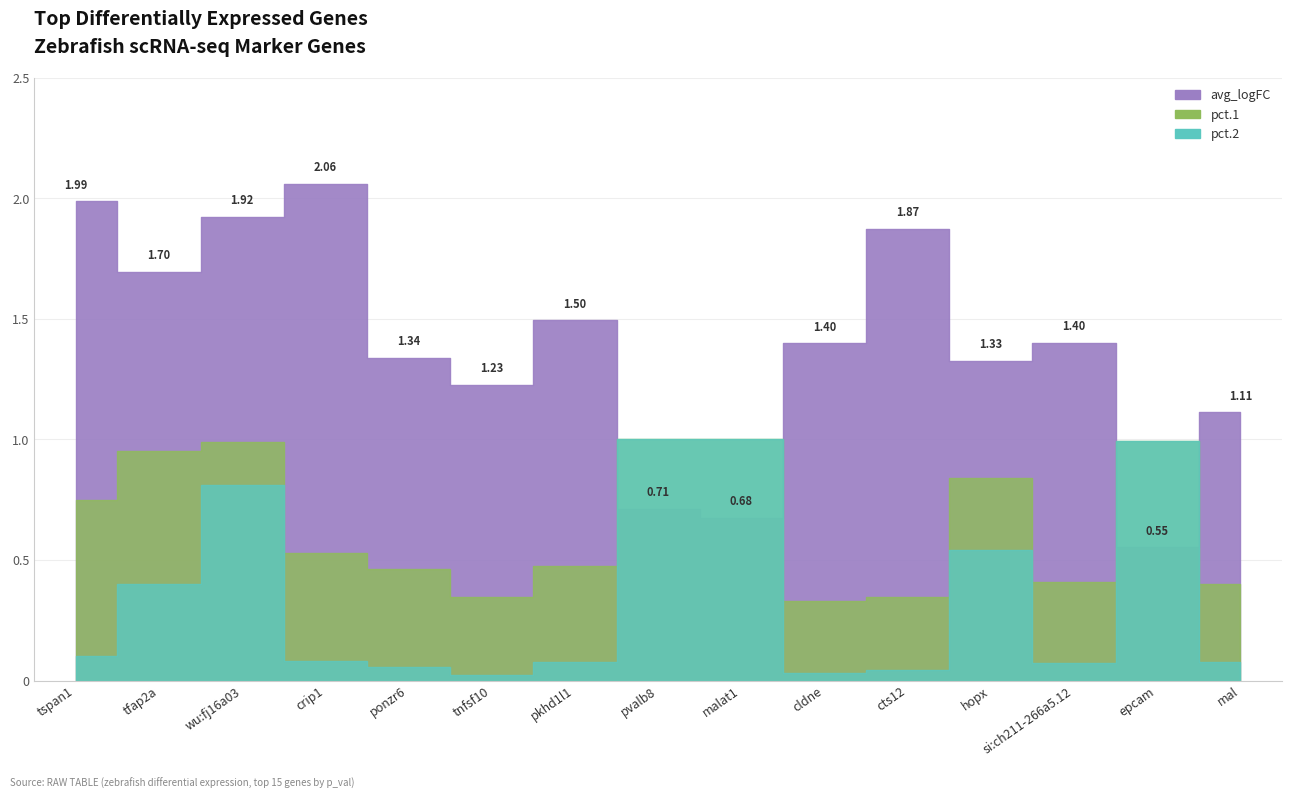

Reading left to right, what are all the values shown in this chart?

avg_logFC: tspan1=2.0	tfap2a=1.7	wu:fj16a03=1.9	crip1=2.1	ponzr6=1.3	tnfsf10=1.2	pkhd1l1=1.5	pvalb8=0.7	malat1=0.7	cldne=1.4	cts12=1.9	hopx=1.3	si:ch211-266a5.12=1.4	epcam=0.6	mal=1.1
pct.1: tspan1=0.7	tfap2a=1.0	wu:fj16a03=1.0	crip1=0.5	ponzr6=0.5	tnfsf10=0.3	pkhd1l1=0.5	pvalb8=1.0	malat1=1.0	cldne=0.3	cts12=0.3	hopx=0.8	si:ch211-266a5.12=0.4	epcam=1.0	mal=0.4
pct.2: tspan1=0.1	tfap2a=0.4	wu:fj16a03=0.8	crip1=0.1	ponzr6=0.1	tnfsf10=0.0	pkhd1l1=0.1	pvalb8=1.0	malat1=1.0	cldne=0.0	cts12=0.0	hopx=0.5	si:ch211-266a5.12=0.1	epcam=1.0	mal=0.1